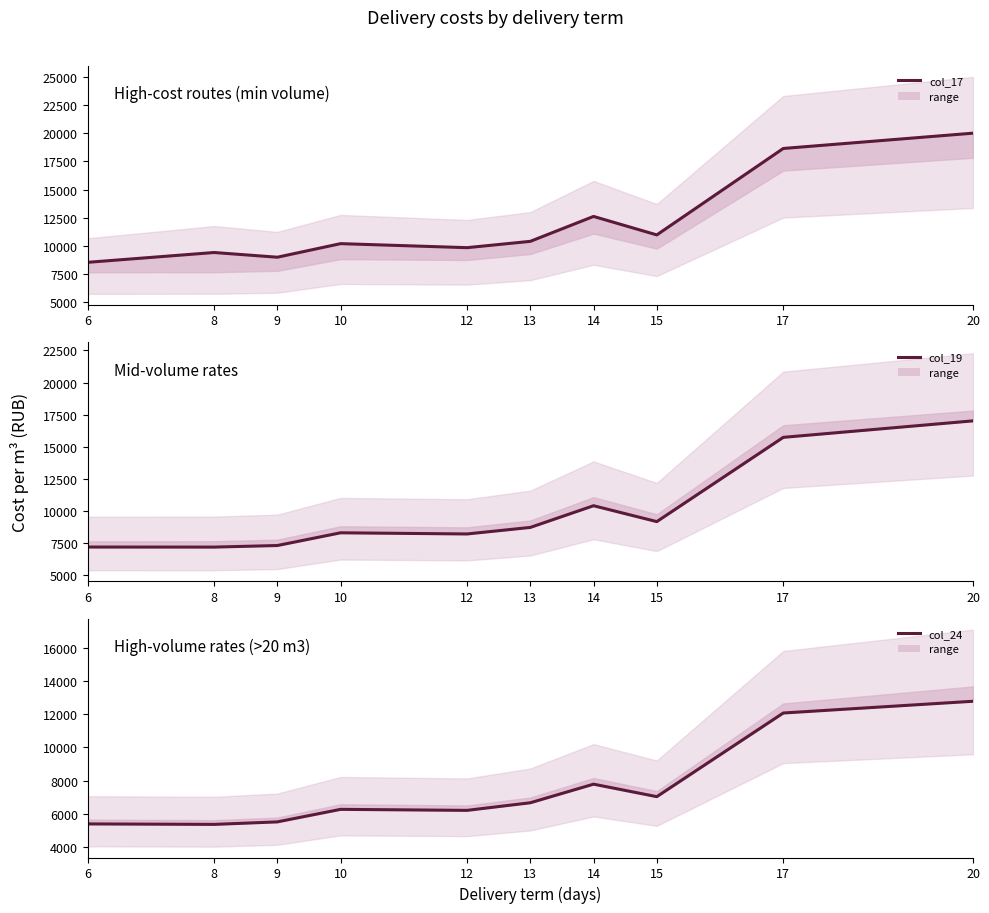

How many lines are shown in the chart?

3